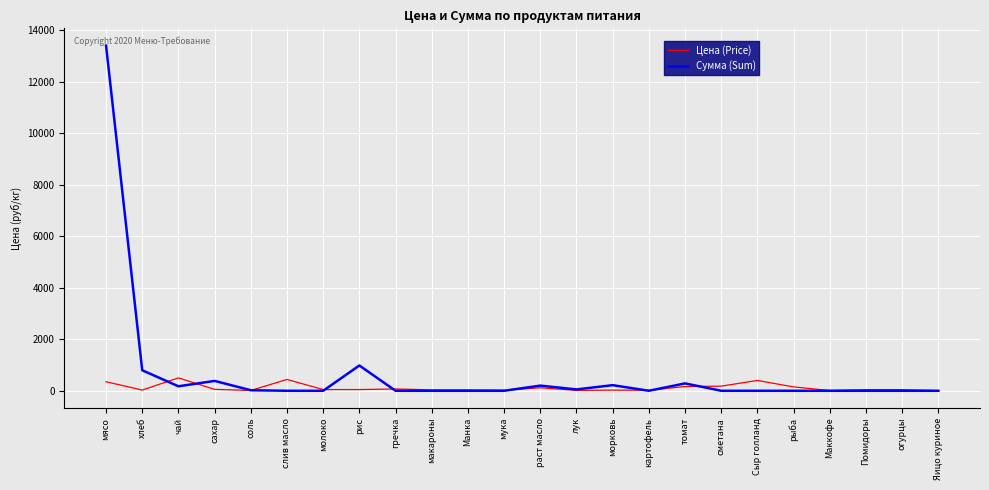

The Цена (Price) series shows 5.5 at Яицо куриное. True or false?

True